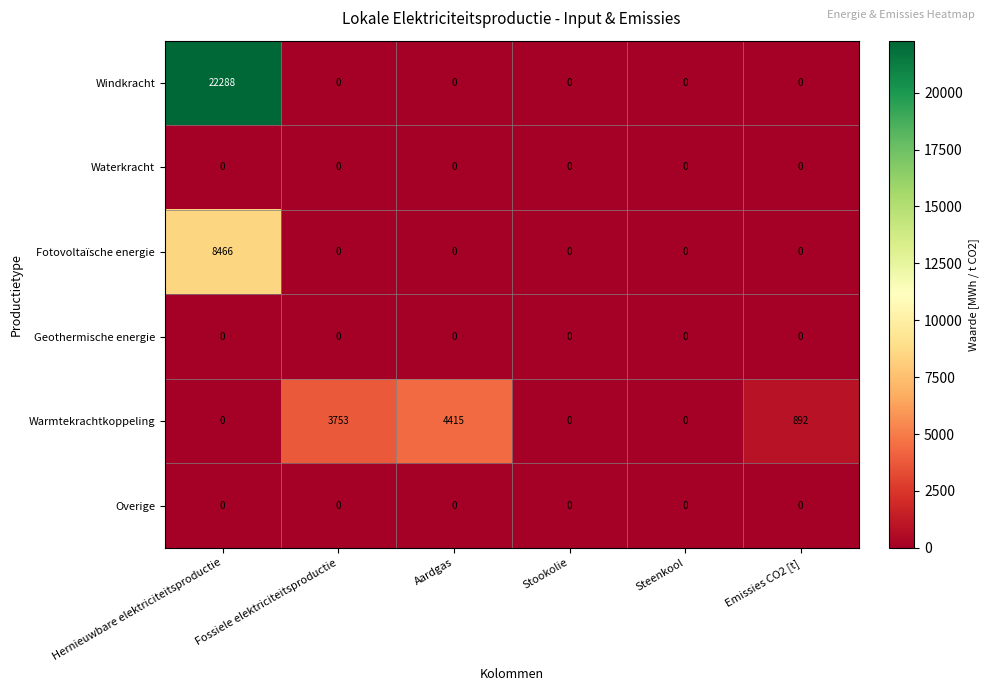

Which series has the largest total across all categories?

Windkracht